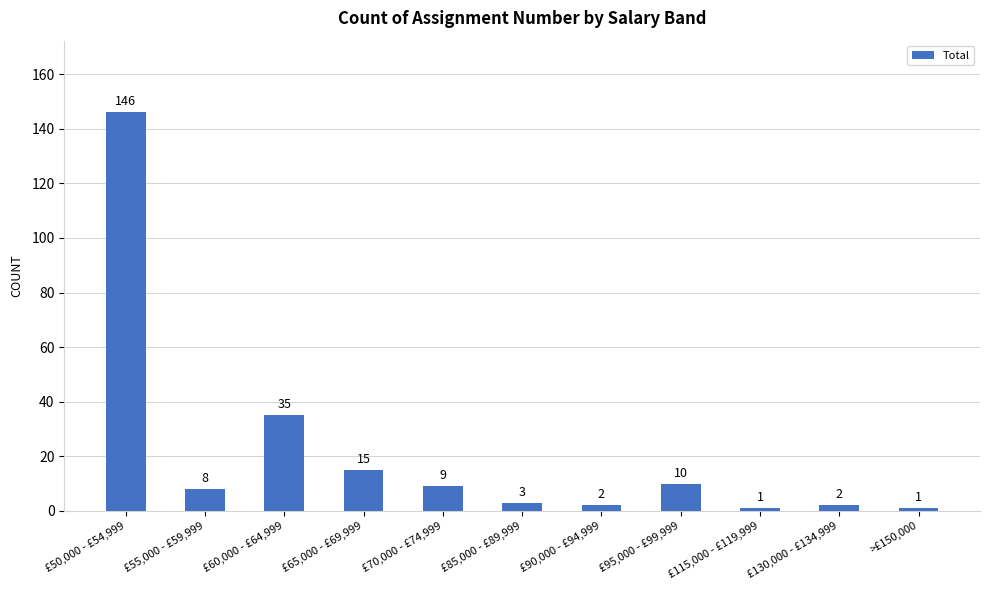

What is the greatest value displayed?

146